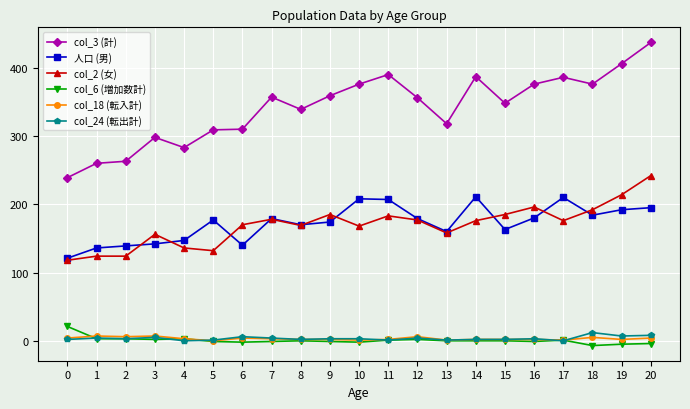

True or false: 人口 (男) and col_6 (増加数計) intersect in this chart.

False